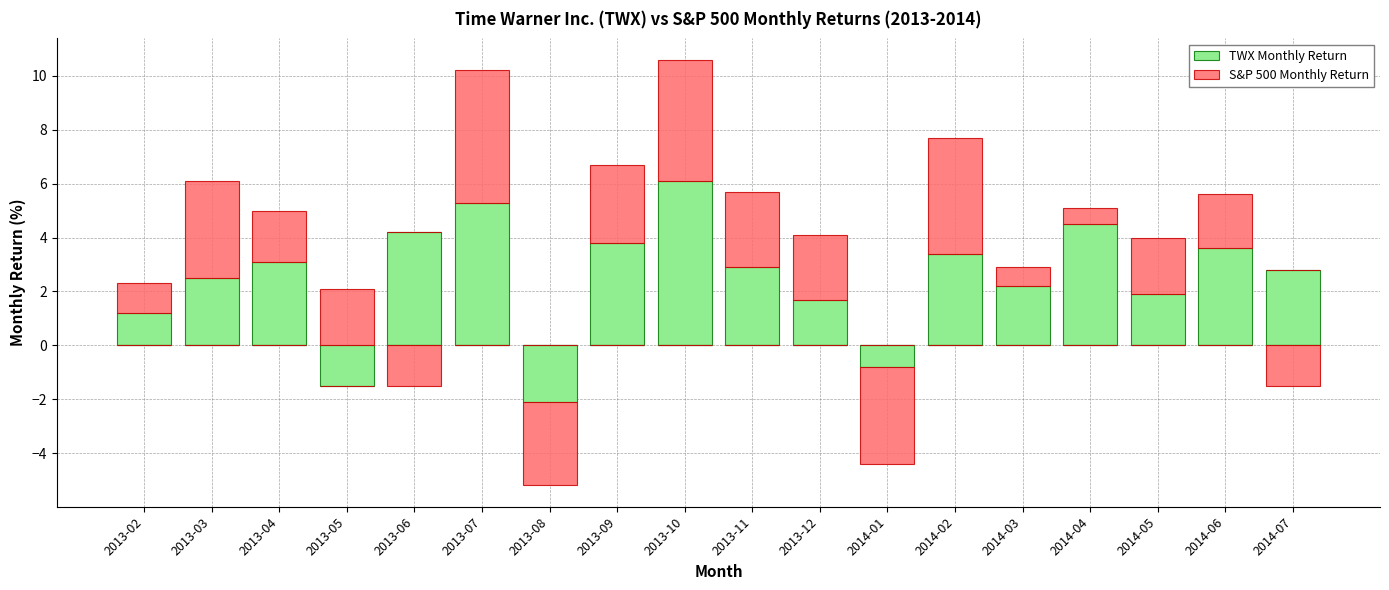

What are all the series names shown in the legend?

TWX Monthly Return, S&P 500 Monthly Return